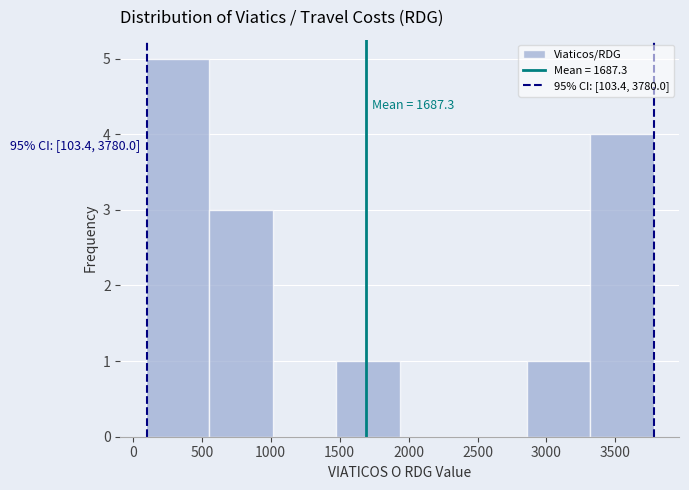

Which range on the x-axis has the tallest bar?

100 to 550